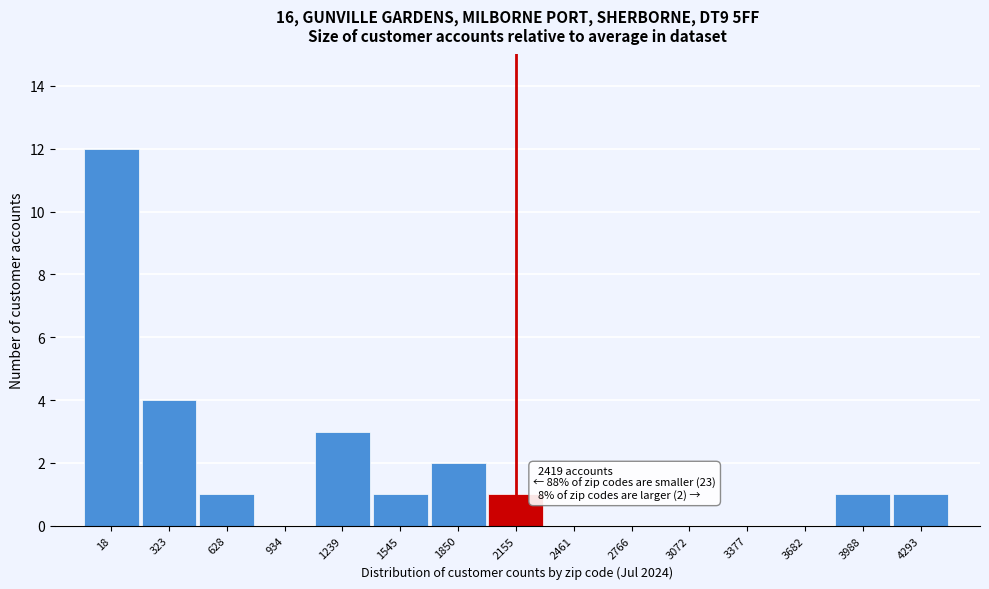

Reading left to right, extract all data points from this chart.

18=12	323=4	628=1	934=0	1239=3	1545=1	1850=2	2155=1	2461=0	2766=0	3072=0	3377=0	3682=0	3988=1	4293=1